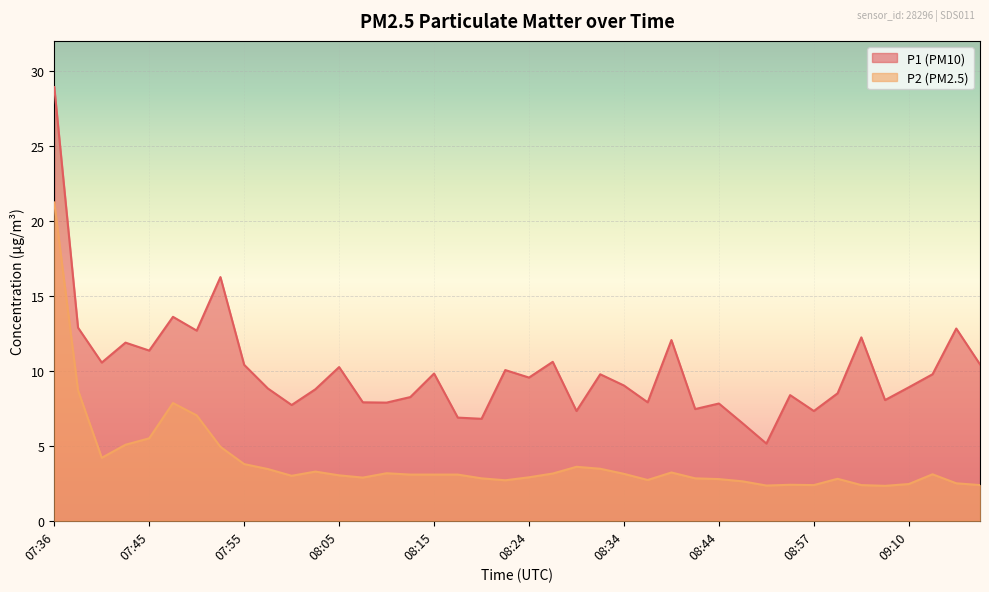

Which series has the widest spread of values?

P1